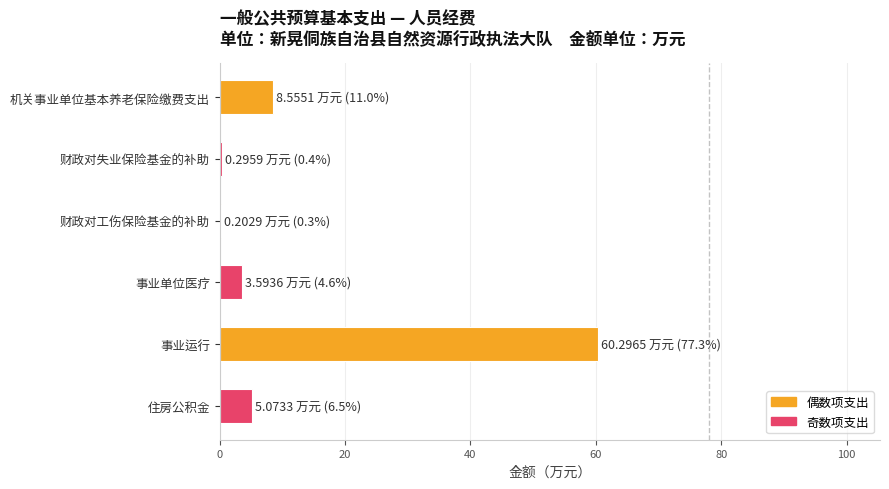

What is the maximum value shown in the chart?

60.3